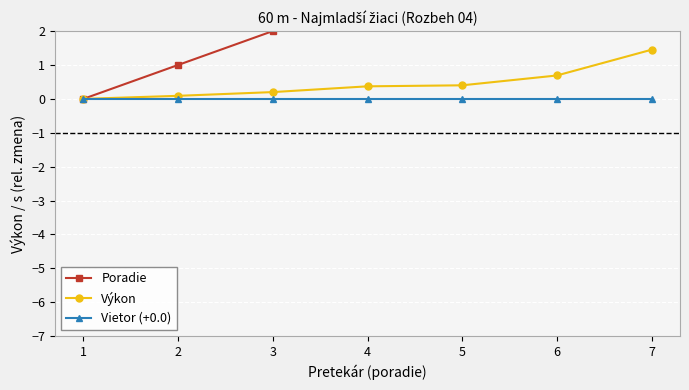

What is the difference between the Poradie values at 3 and 2?

1.0